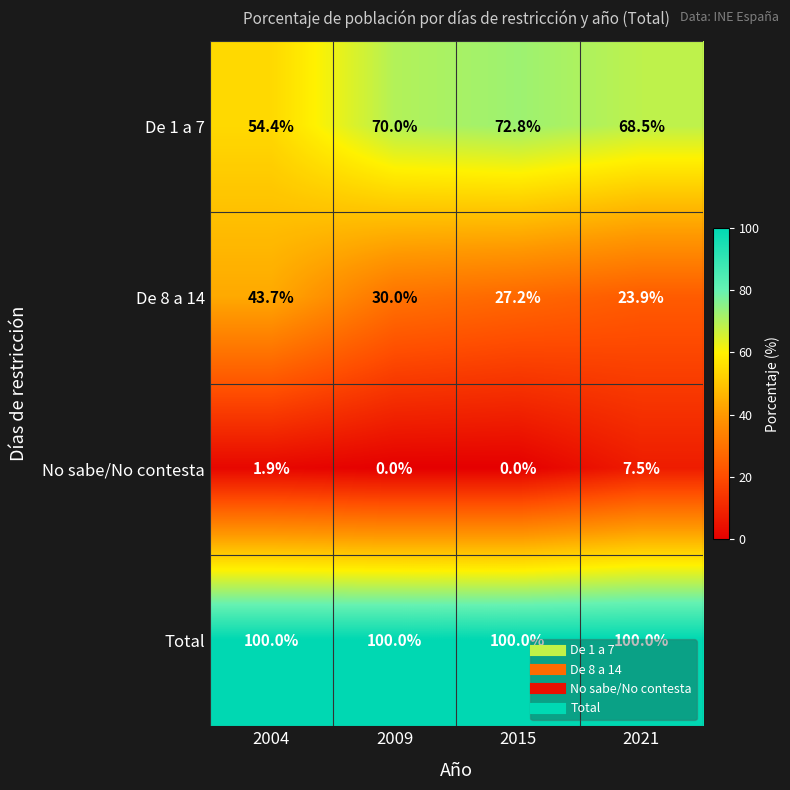

Which series has the widest spread of values?

De 8 a 14